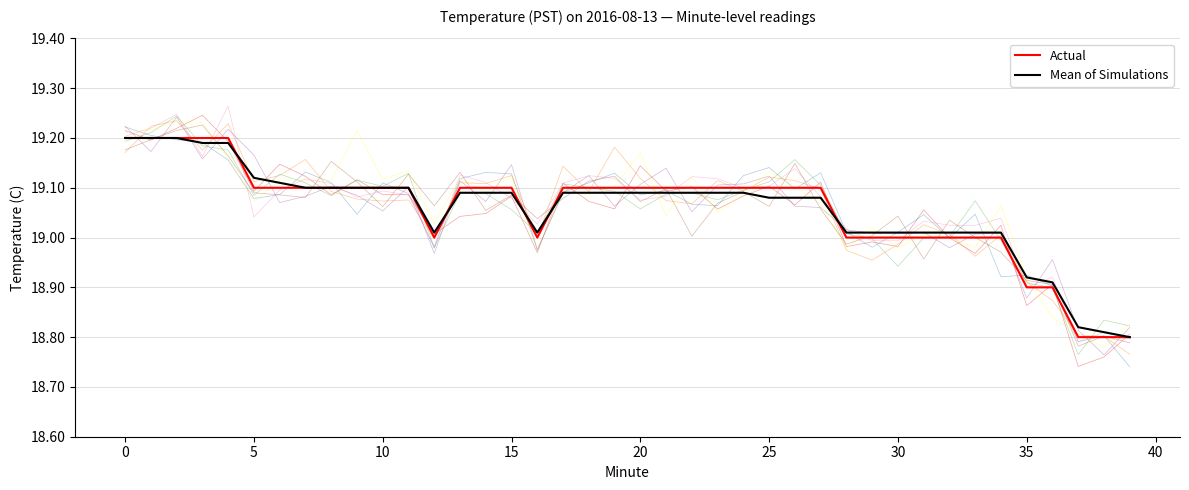

What are all the series names shown in the legend?

Actual, Mean of Simulations